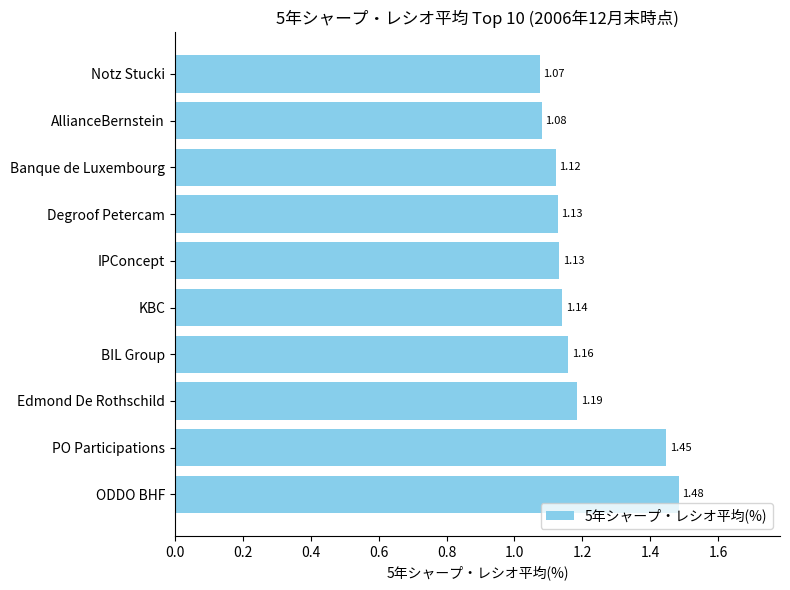

Where is the data nearest to the value 1?

Notz Stucki